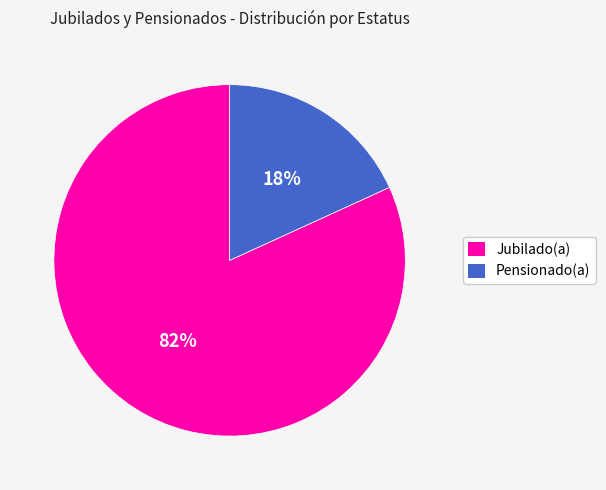

To the nearest percent, what percentage of the pie is Pensionado(a)?

18%